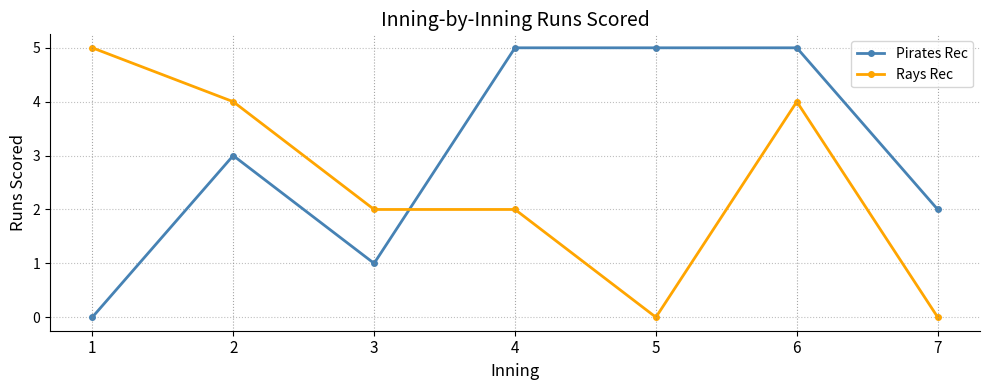

At how many categories does at least one series exceed 0?

7